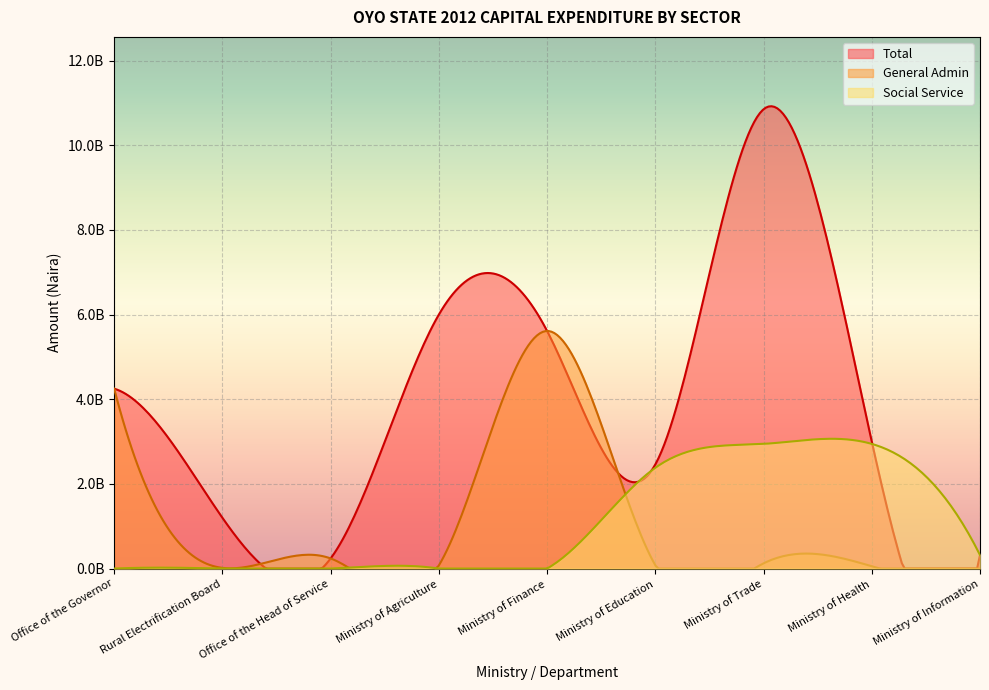

True or false: Total has more than 1 interior local peaks.

True